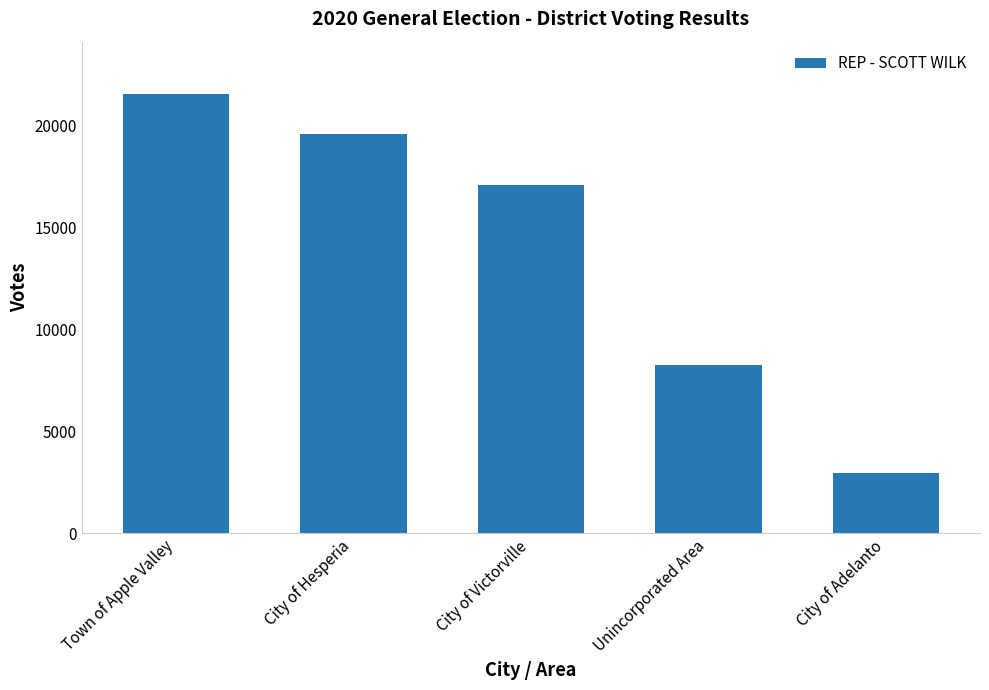

What is the value of the 5th bar from the left?

2967